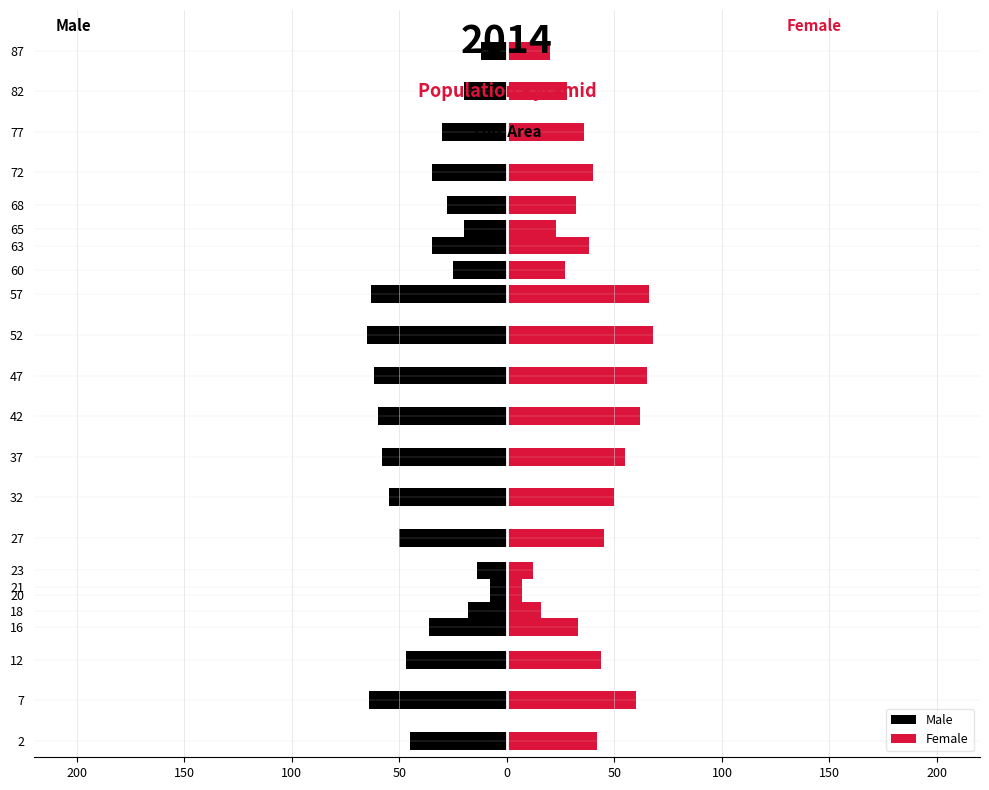

Between 68 and 37, which is larger?

68